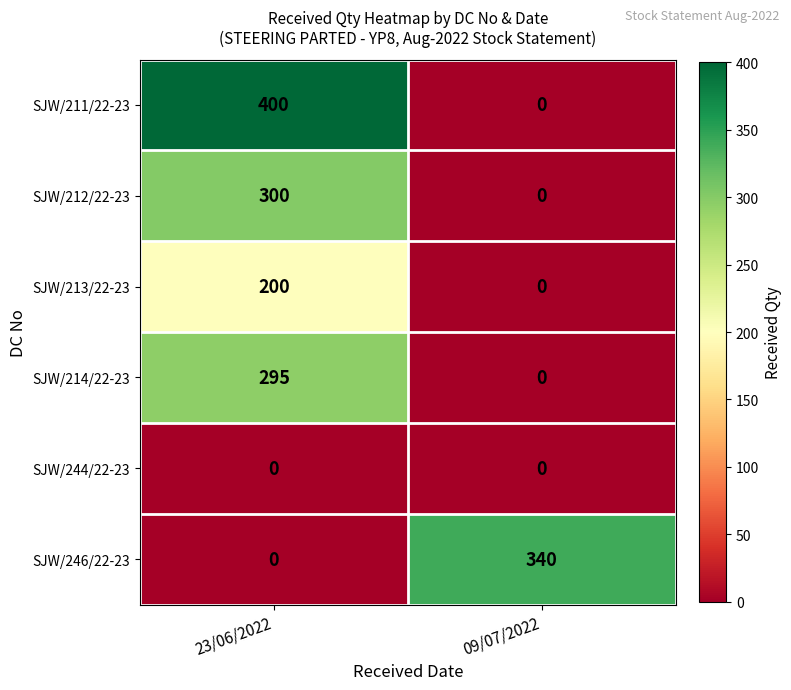

Is the value of SJW/212/22-23 at 23/06/2022 greater than the value of SJW/213/22-23 at 09/07/2022?

Yes